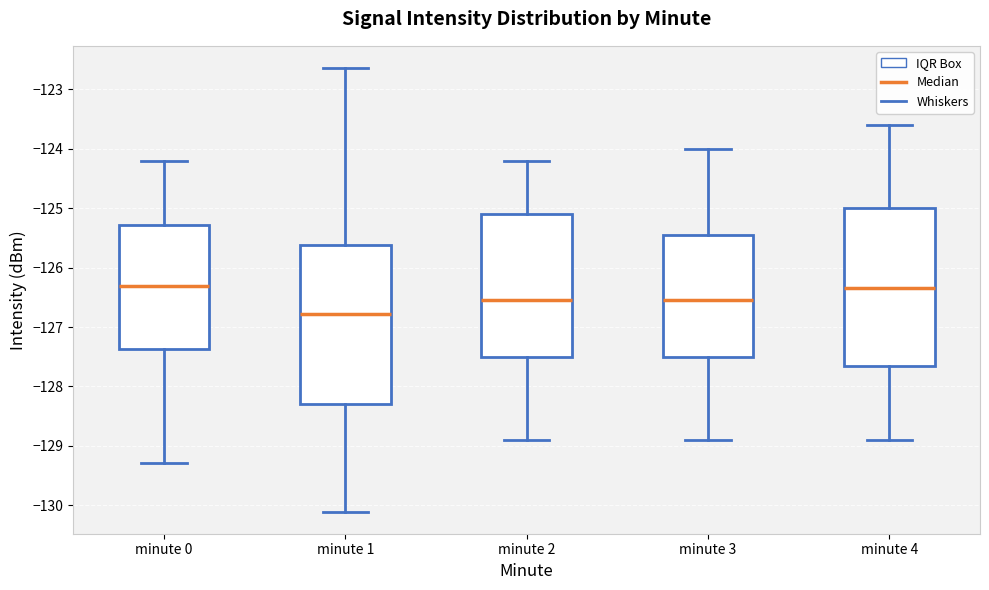

Reading left to right, transcribe this box plot: for each box, give where its median line is, the range the box spans, and where its two whiskers end, as read against the y-axis. The values are not printed on the chart, so give them approximately, as read against the axis.

minute 0: median -126.3, box -127.4 to -125.3, whiskers -129.3 to -124.2
minute 1: median -126.8, box -128.3 to -125.6, whiskers -130.1 to -122.6
minute 2: median -126.6, box -127.5 to -125.1, whiskers -128.9 to -124.2
minute 3: median -126.6, box -127.5 to -125.5, whiskers -128.9 to -124.0
minute 4: median -126.4, box -127.7 to -125.0, whiskers -128.9 to -123.6